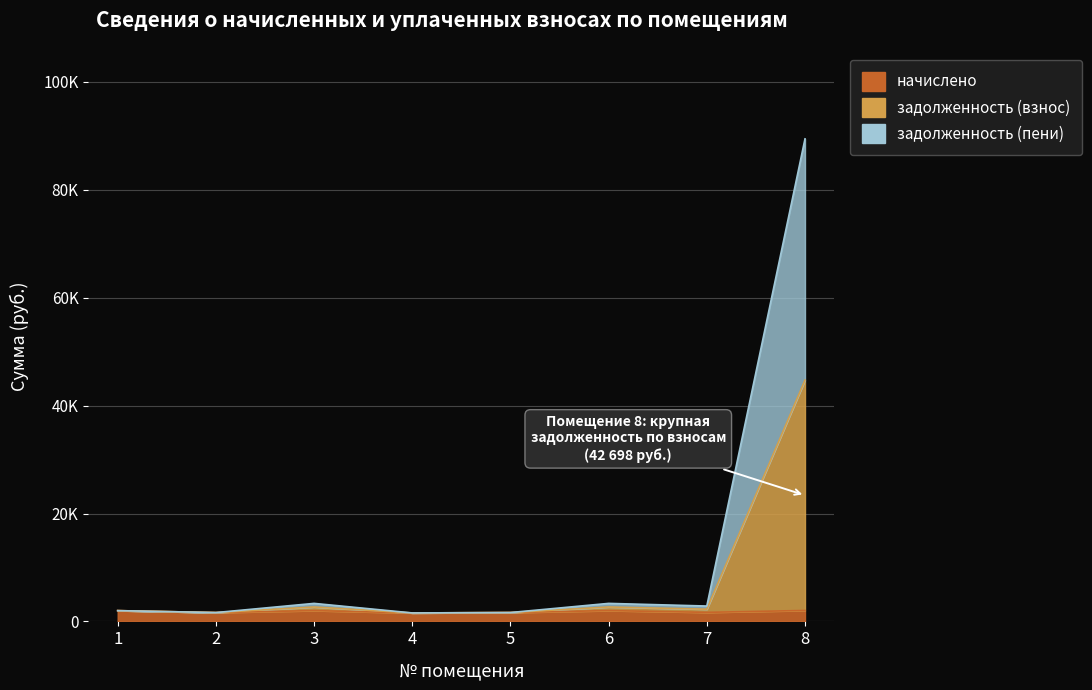

True or false: начислено and задолженность (взнос) cross at least once.

False